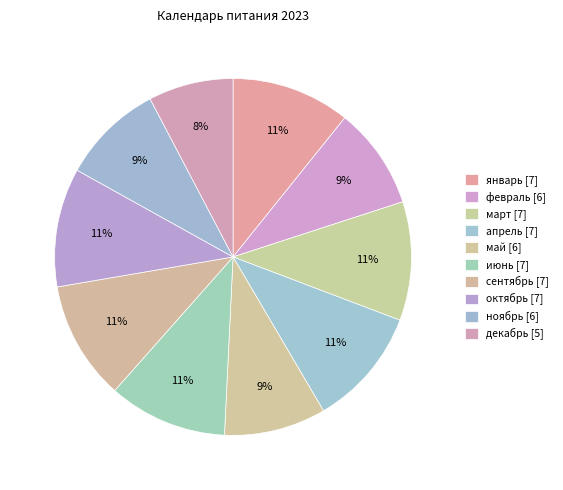

How many slices are in this pie chart?

10